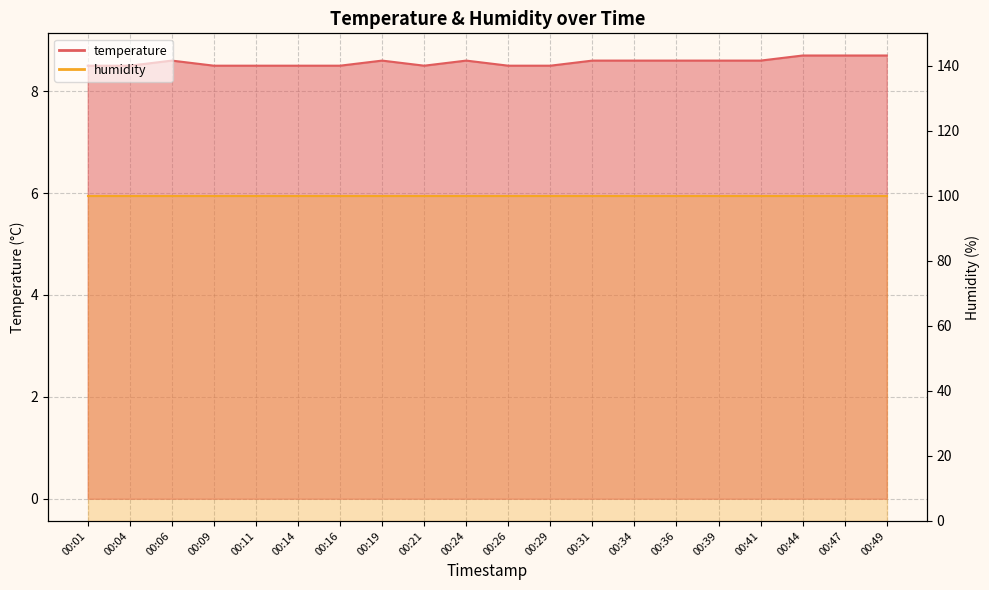

The value at 00:04 is 8.5. True or false?

True